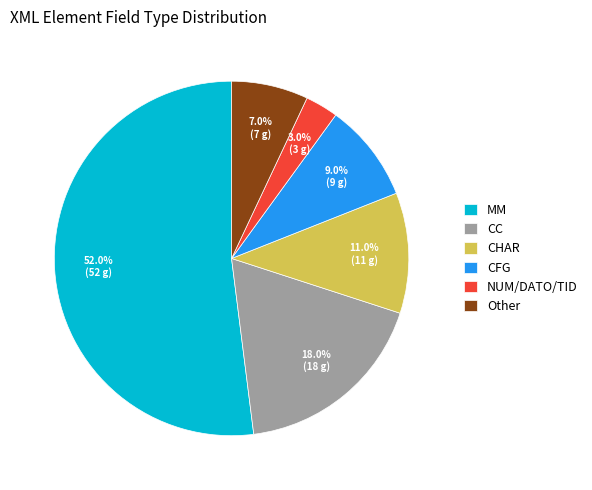

How much of the chart is everything except MM?

48.0%